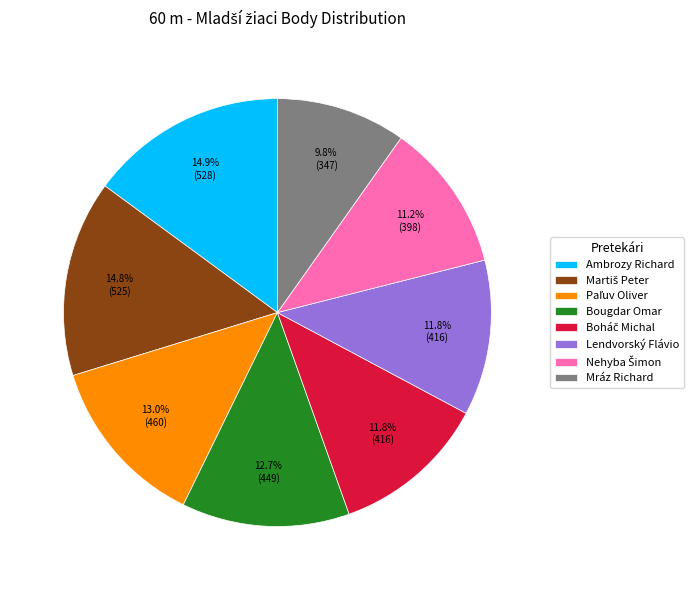

Between Mráz Richard and Lendvorský Flávio, which is larger?

Lendvorský Flávio